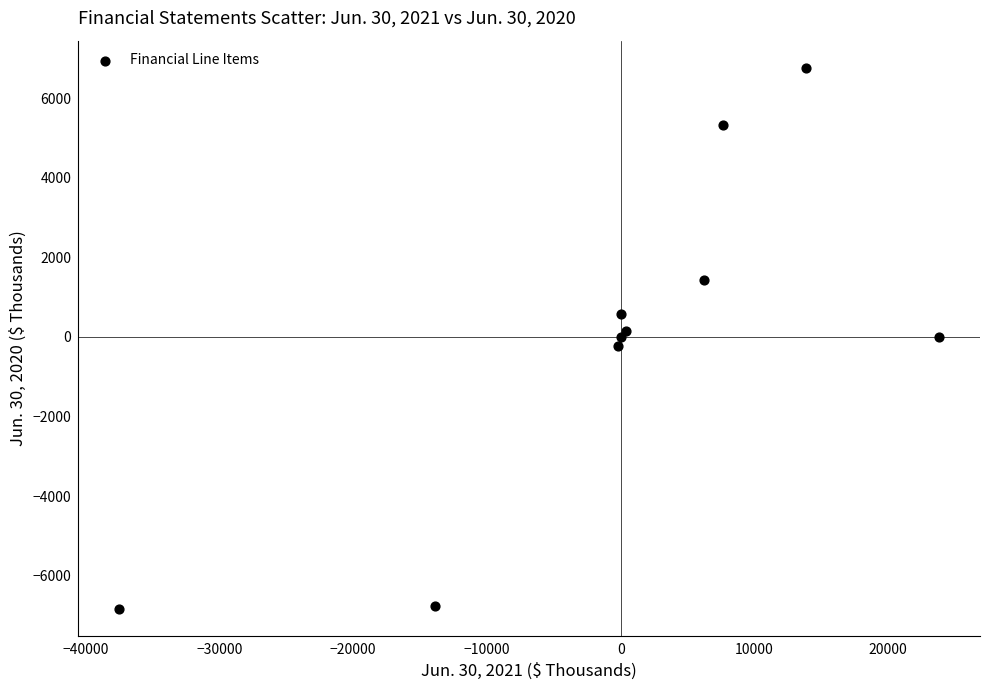

What is the average Y value?

41